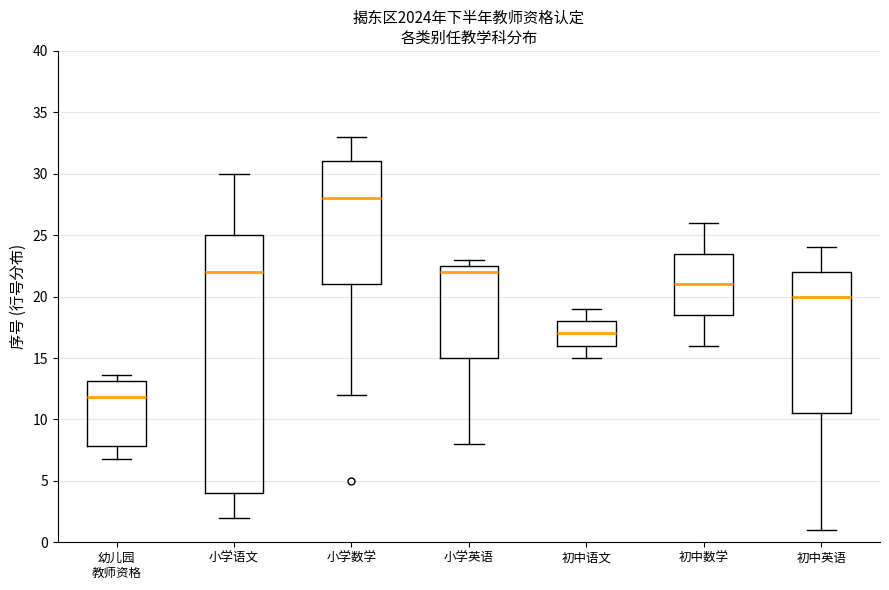

Reading left to right, transcribe this box plot: for each box, give where its median line is, the range the box spans, and where its two whiskers end, as read against the y-axis. The values are not printed on the chart, so give them approximately, as read against the axis.

幼儿园 教师资格: median 12.0, box 8.0 to 13.0, whiskers 6.5 to 13.5
小学语文: median 22.0, box 4.0 to 25.0, whiskers 2.0 to 30.0
小学数学: median 28.0, box 21.0 to 31.0, whiskers 12.0 to 33.0
小学英语: median 22.0, box 15.0 to 22.5, whiskers 8.0 to 23.0
初中语文: median 17.0, box 16.0 to 18.0, whiskers 15.0 to 19.0
初中数学: median 21.0, box 18.5 to 23.5, whiskers 16.0 to 26.0
初中英语: median 20.0, box 10.5 to 22.0, whiskers 1.0 to 24.0